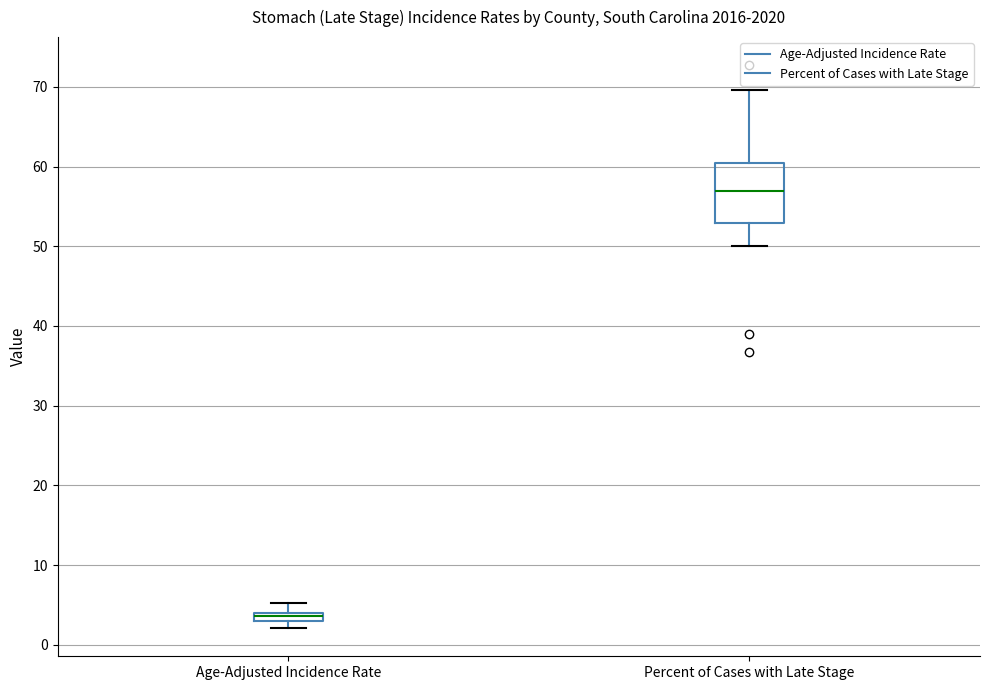

Where does the upper whisker of the box for Age-Adjusted Incidence Rate end on the y-axis? The values are not printed on the chart, so give them approximately, as read against the axis.

5